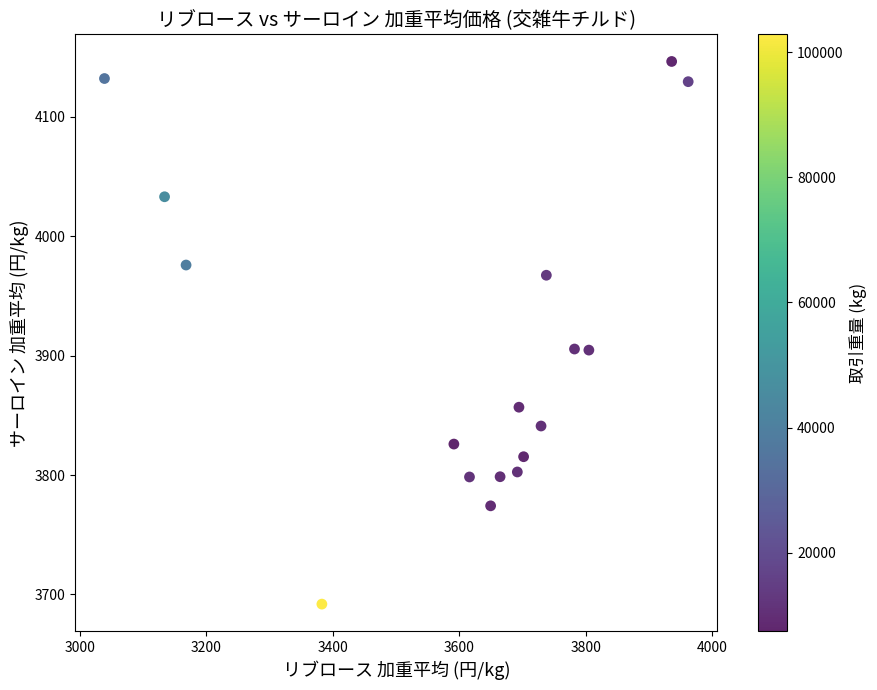

What is the range of Y values (max minus min)?

454.3